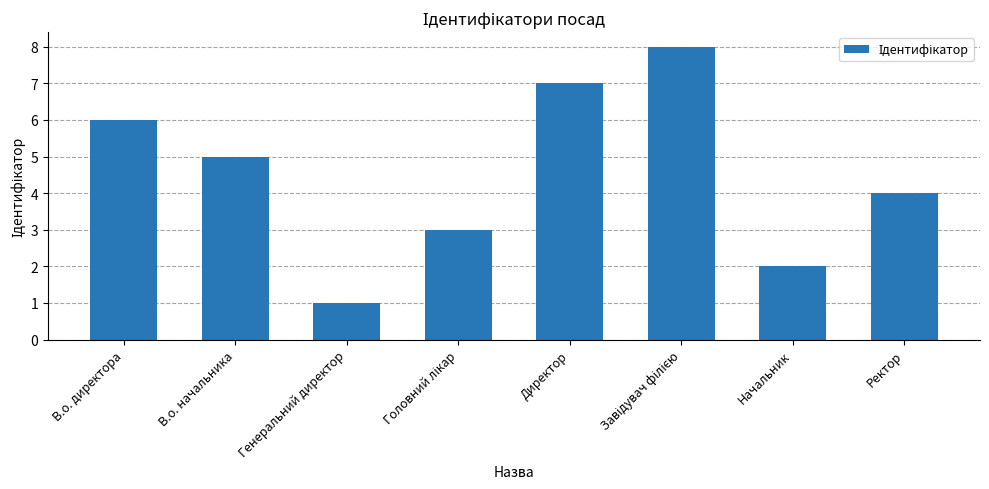

What is the approximate value at Ректор?

4